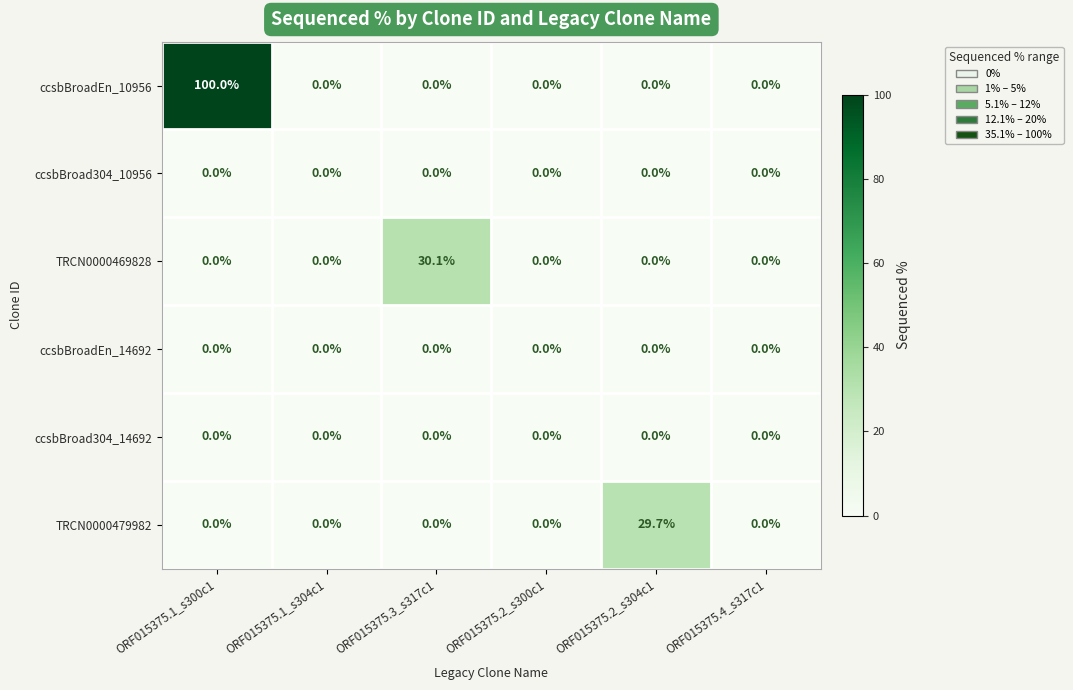

How many series are shown in this chart?

6